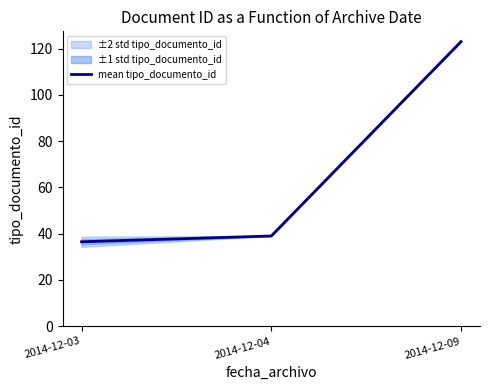

Reading right to left, transcribe all the data shown in this chart.

2014-12-09=123.0	2014-12-04=39.0	2014-12-03=36.5